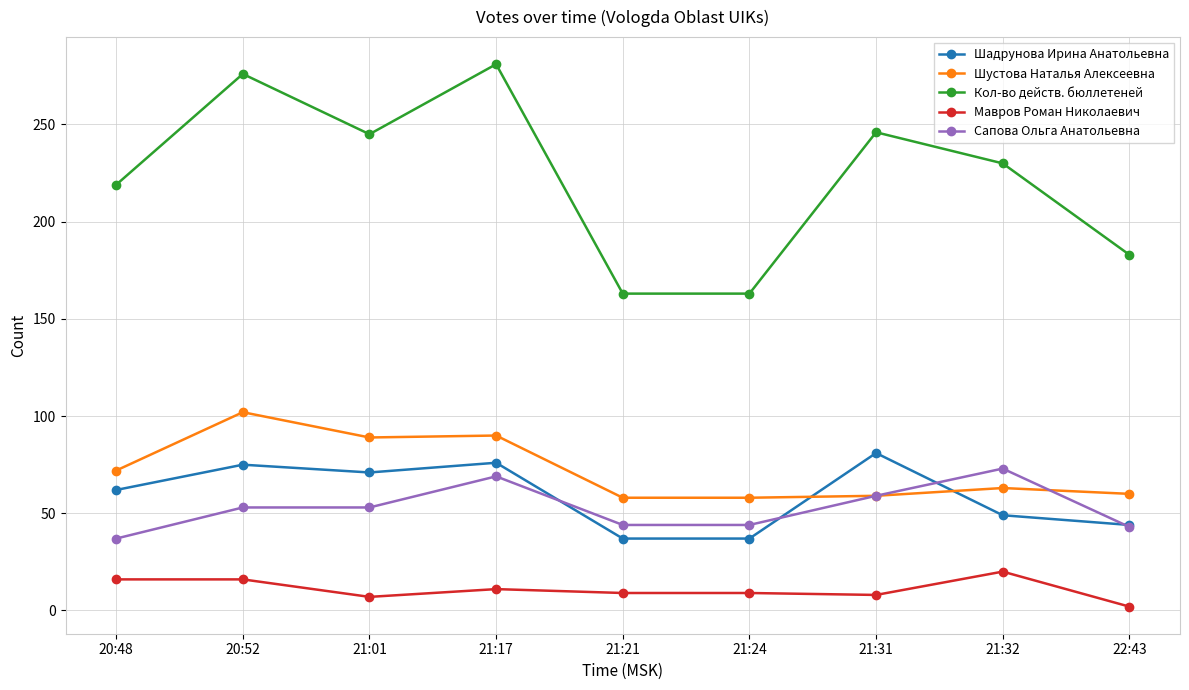

Is the value of Шадрунова Ирина Анатольевна at 22:43 greater than the value of Мавров Роман Николаевич at 21:31?

Yes